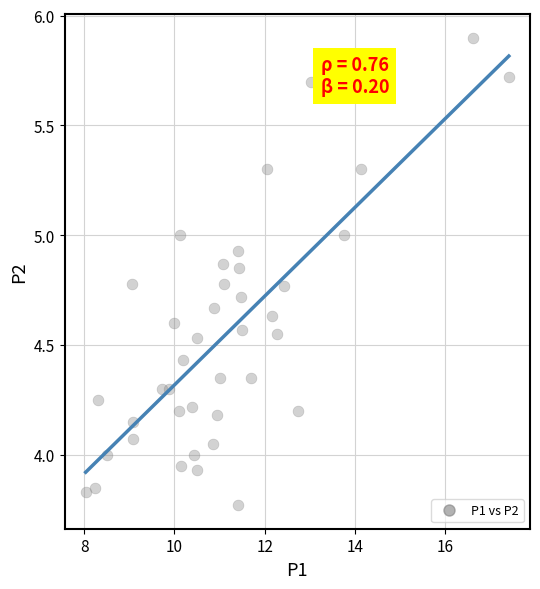

What is the range of X values (max minus min)?

9.4